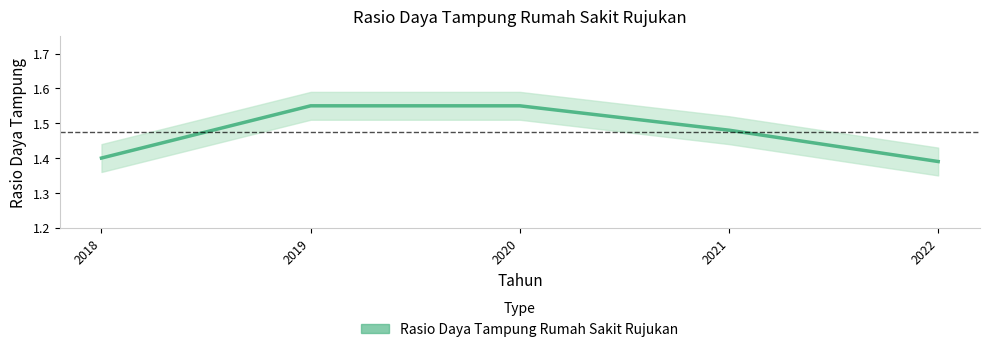

What is the smallest value displayed?

1.4